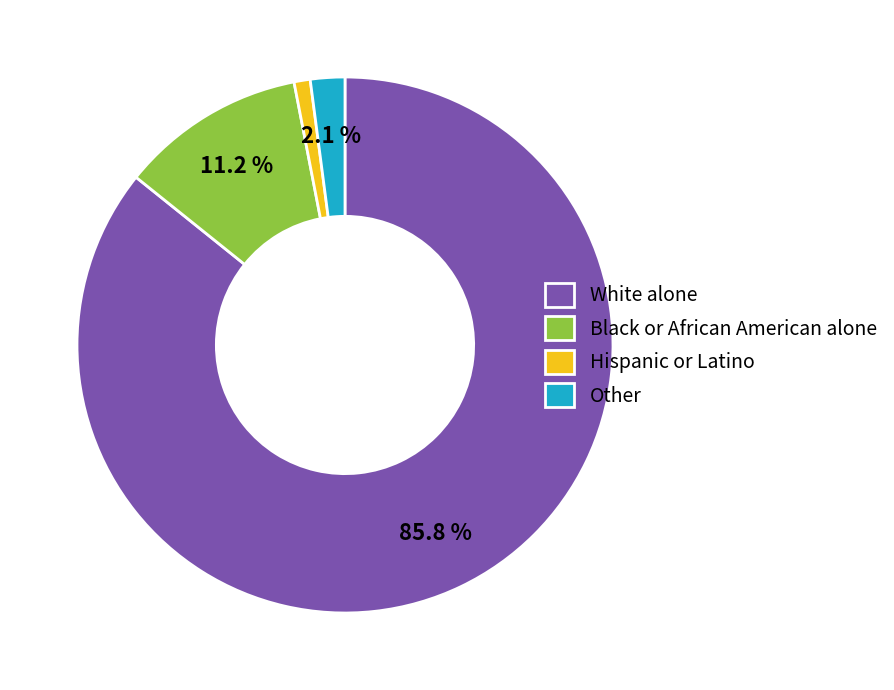

Does any single category account for the majority?

Yes